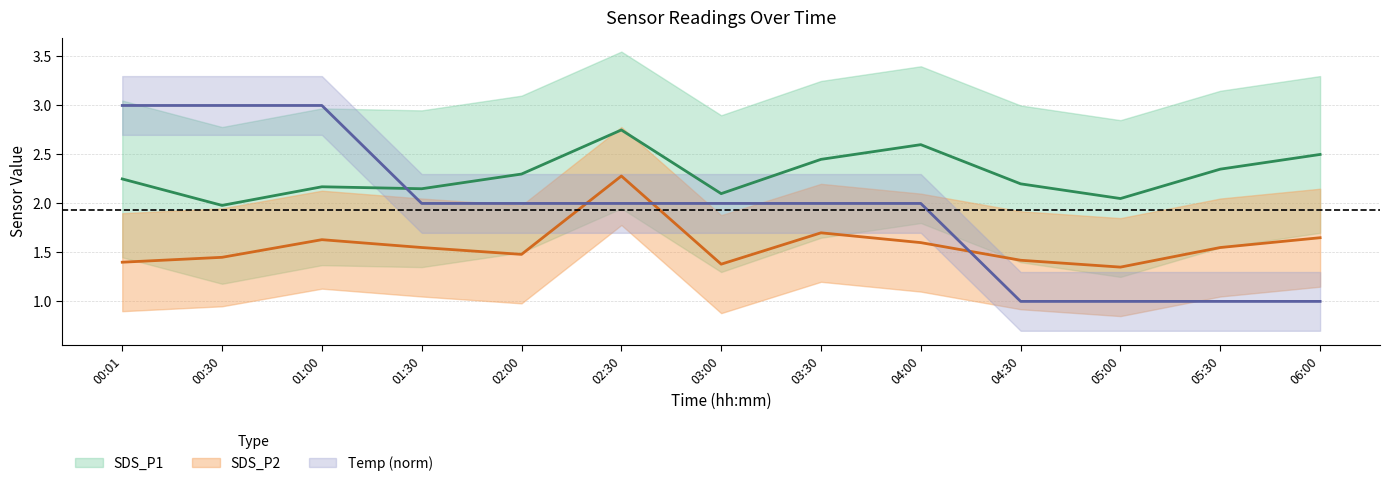

Reading left to right, what are all the values shown in this chart?

SDS_P1: 2.2	2.0	2.2	2.1	2.3	2.8	2.1	2.5	2.6	2.2	2.0	2.4	2.5
SDS_P2: 1.4	1.4	1.6	1.6	1.5	2.3	1.4	1.7	1.6	1.4	1.4	1.6	1.6
Temp: 3.0	3.0	3.0	2.0	2.0	2.0	2.0	2.0	2.0	1.0	1.0	1.0	1.0